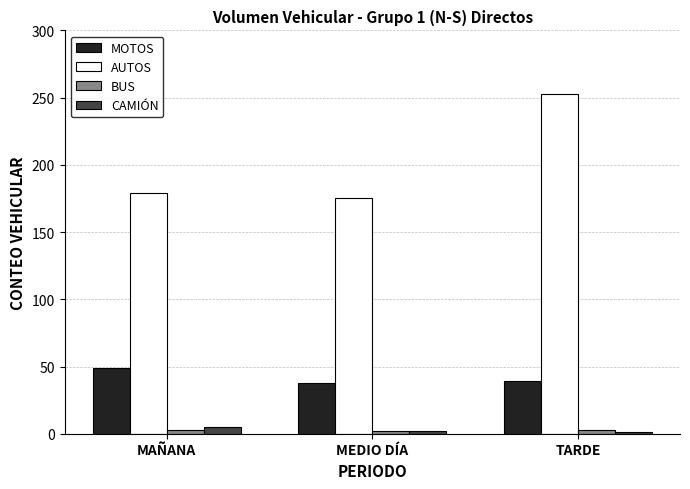

Which category has the highest value in the CAMIÓN series?

MAÑANA